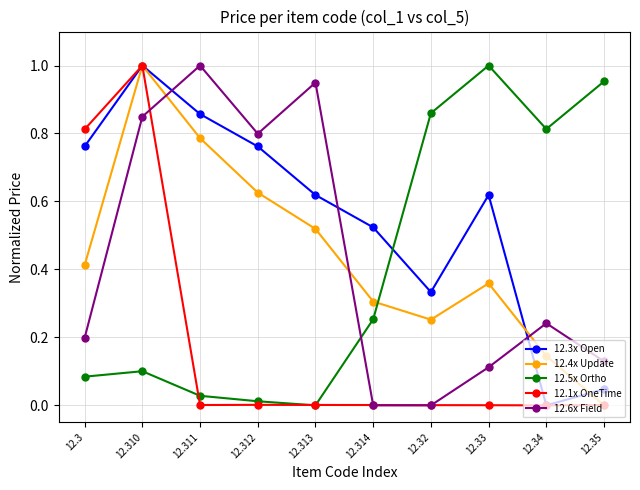

Is it true that 12.4x Update equals 0.2 at 12.34?

False